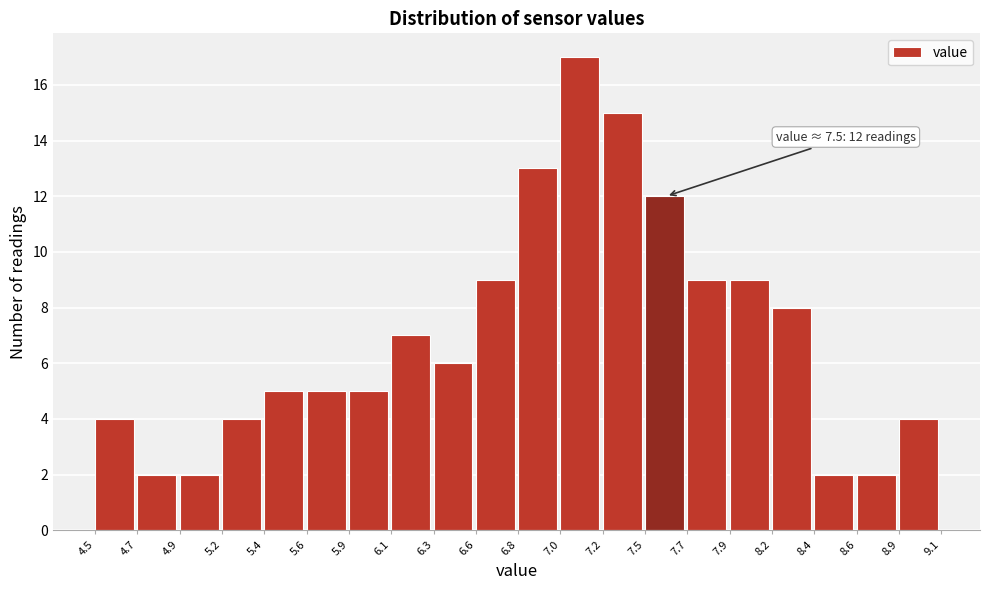

Which range on the x-axis has the tallest bar?

7.0 to 7.2